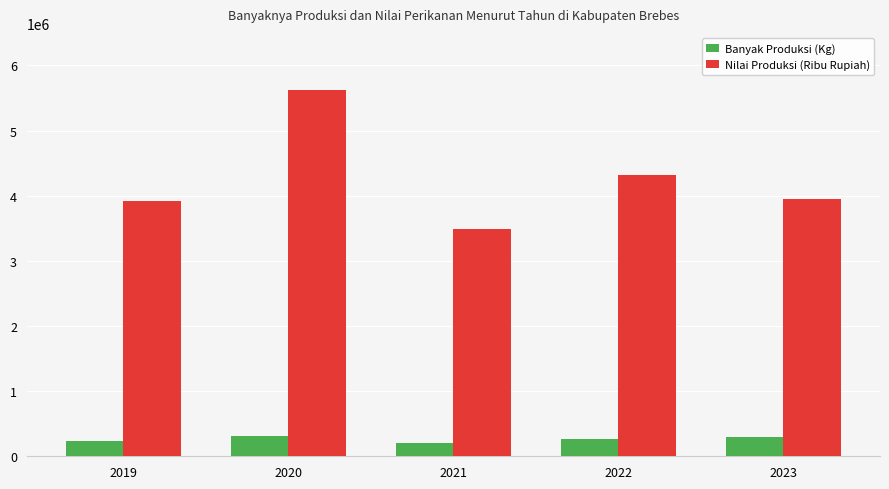

At which label does Nilai Produksi (Ribu Rupiah) first exceed 3951155?

2020